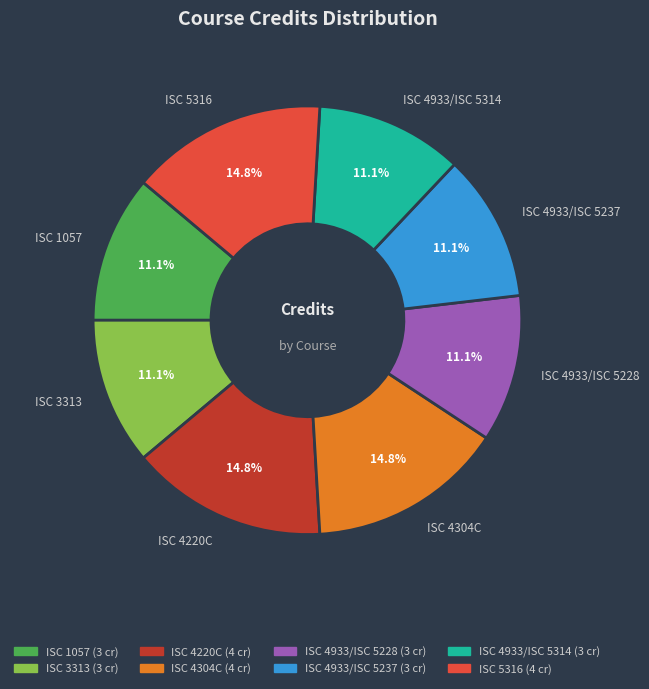

To the nearest percent, what is the difference between the largest and smallest slice percentages?

4%